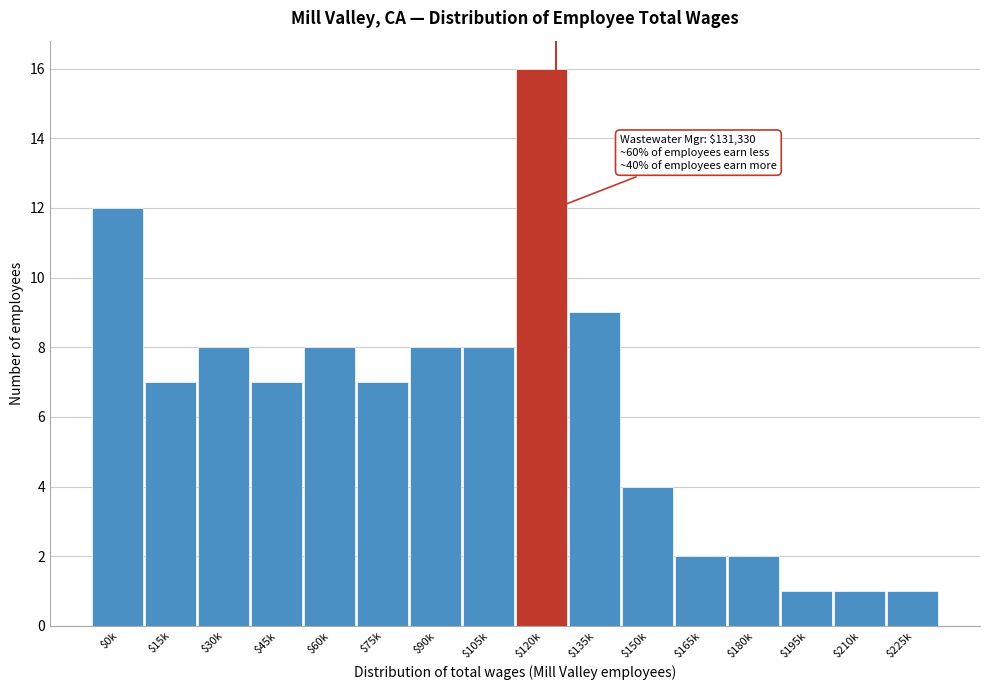

Reading right to left, transcribe all the data shown in this chart.

1	1	1	2	2	4	9	16	8	8	7	8	7	8	7	12